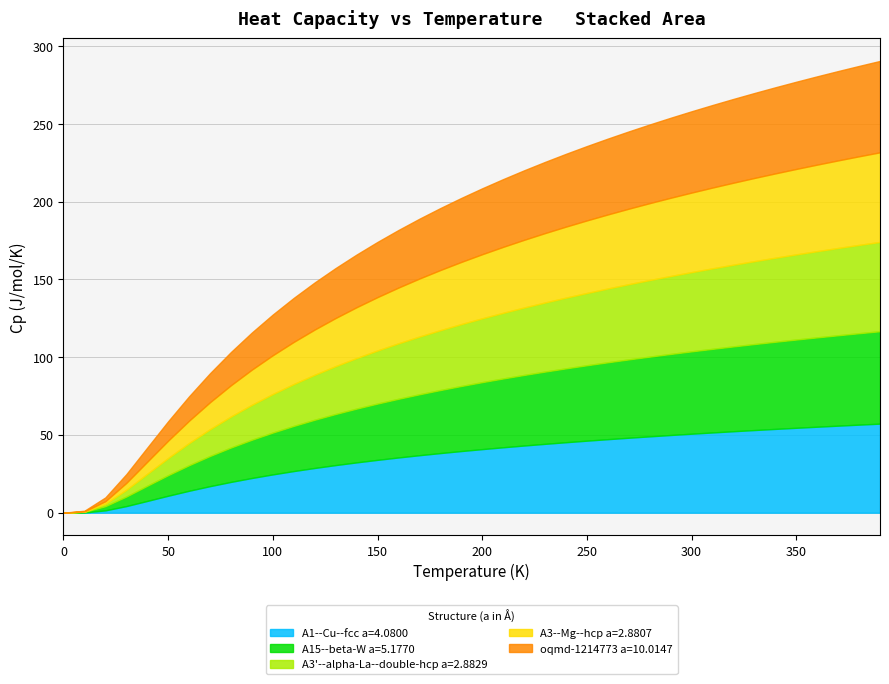

Is the value of oqmd-1214773 a=10.0147 at 22 greater than the value of A1--Cu--fcc a=4.0800 at 23?

Yes